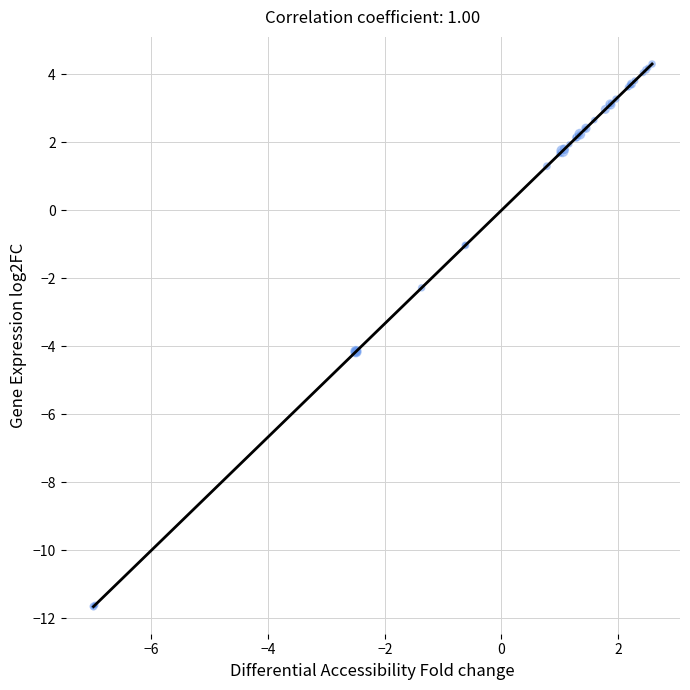

What Y value in the scatter plot is closest to -3?

-2.3